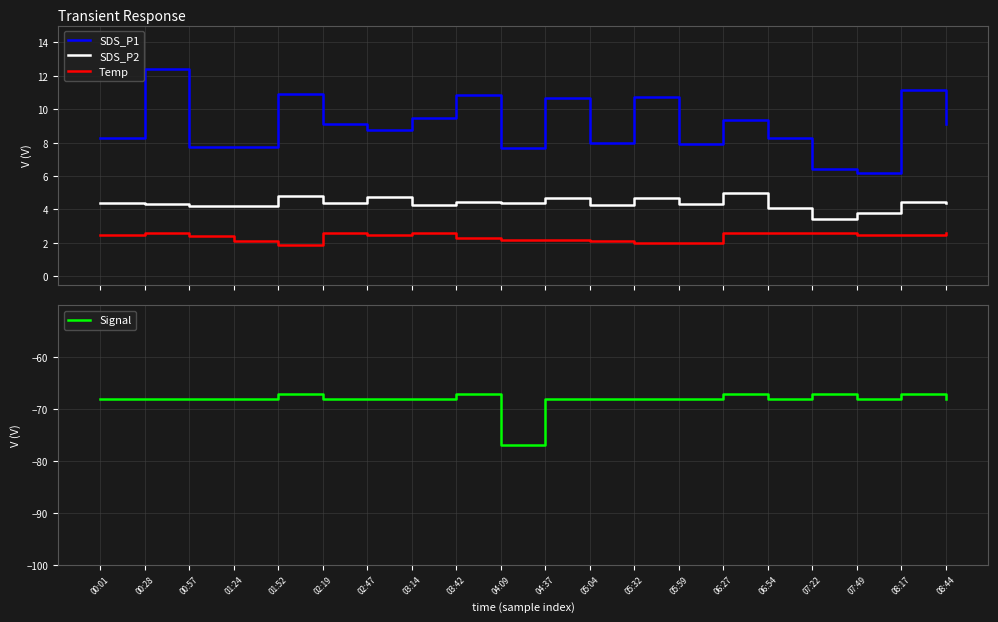

At which label is Temp closest to 2?

05:32